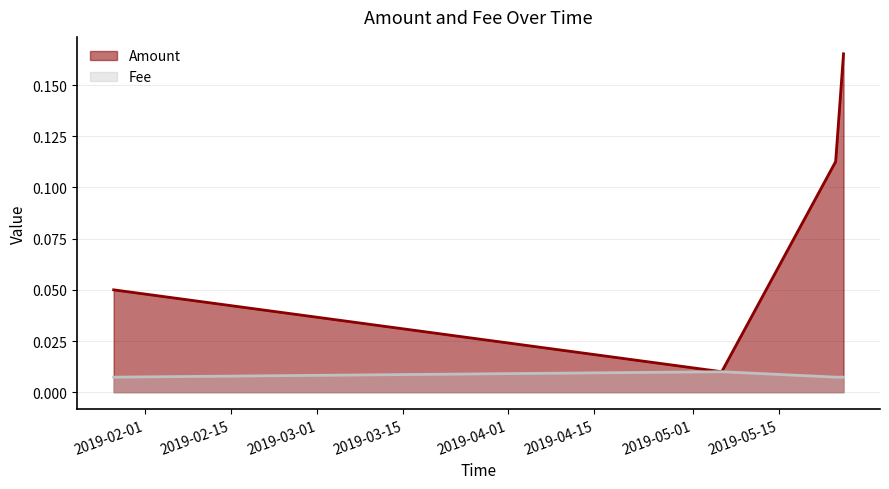

True or false: Amount and Fee cross at least once.

False